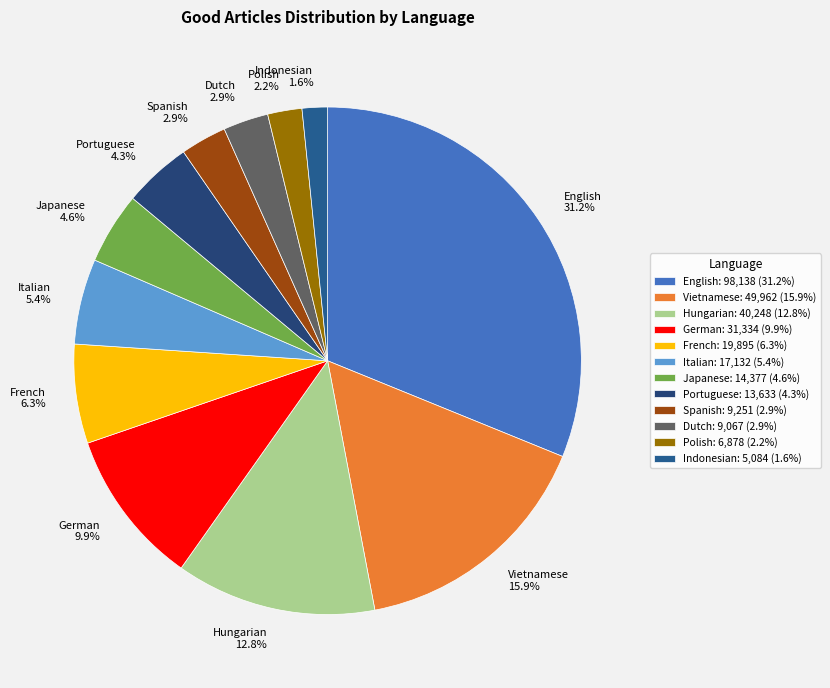

True or false: German accounts for 1% of the total.

False